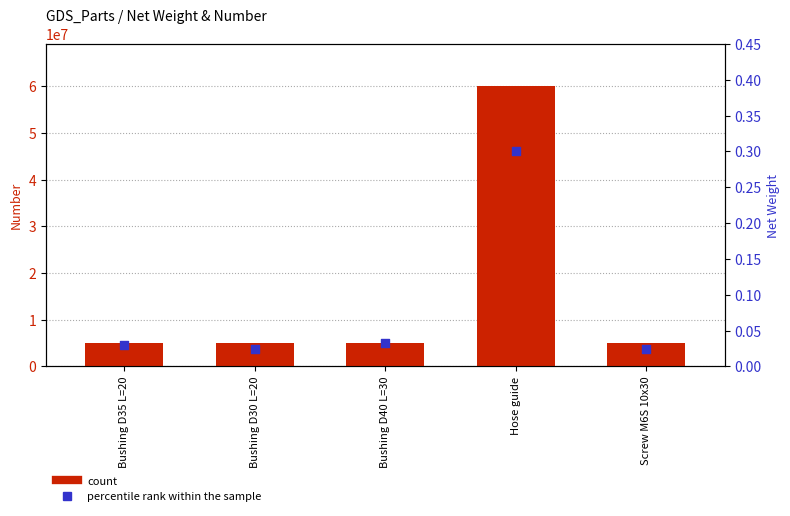

Which series contains the highest Y value?

count